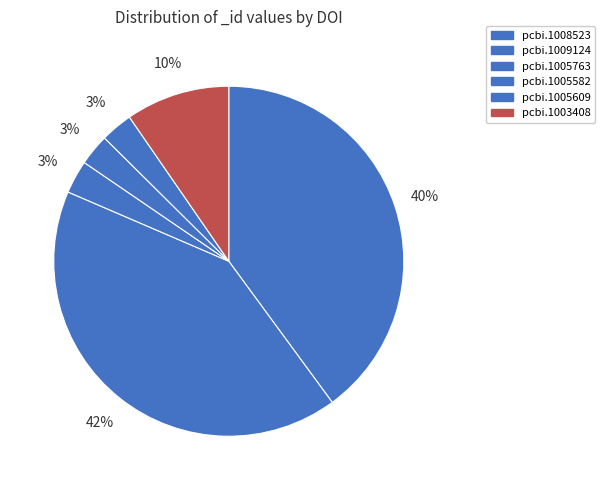

To the nearest percent, what is the difference between the largest and smallest slice percentages?

39%